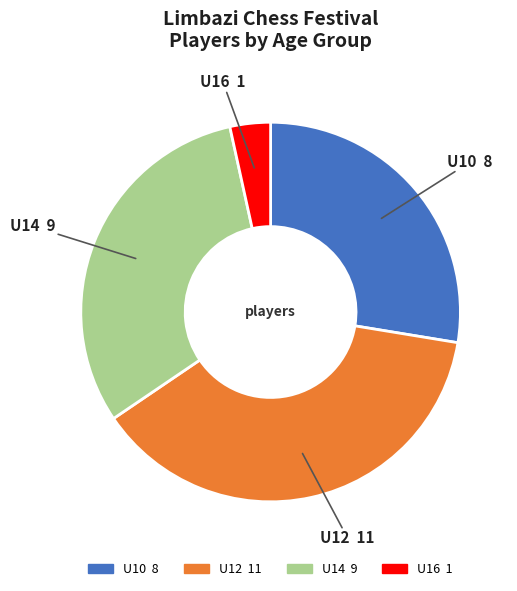

The U12 slice represents 38% of the pie. True or false?

True